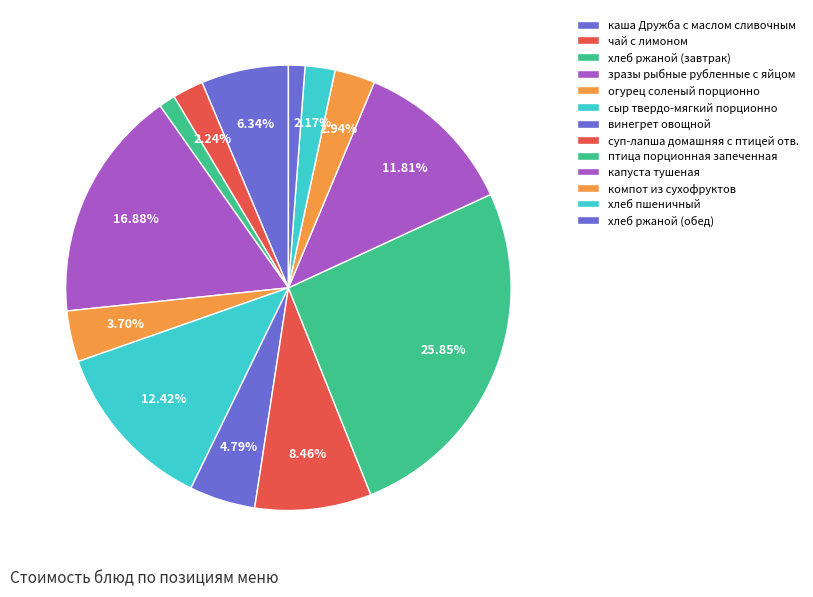

Which slice is the largest?

птица порционная запеченная